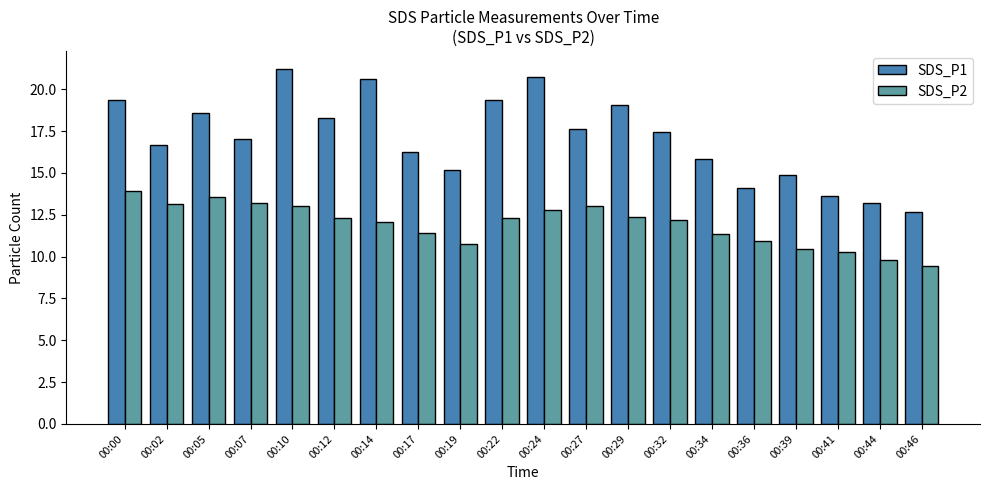

Are the bars grouped side by side (vs. stacked)?

Yes